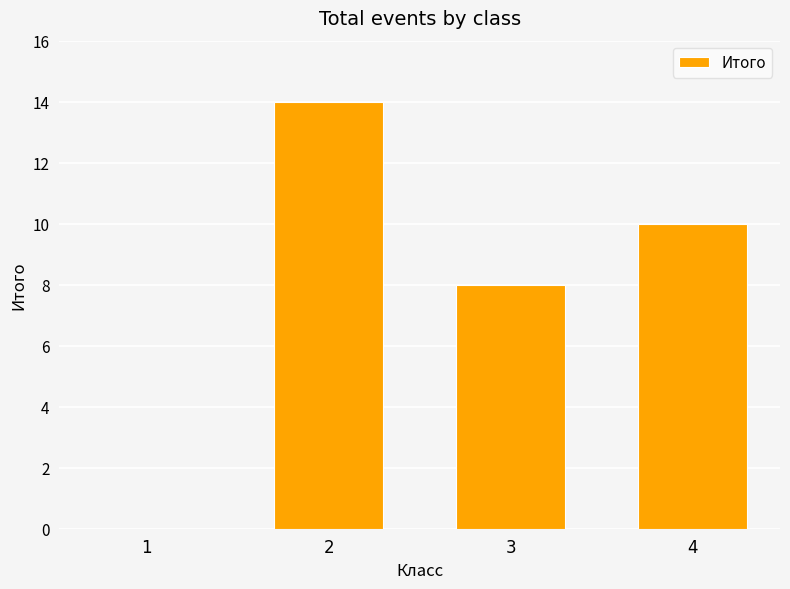

What is the sum of the values at 3 and 2?

22